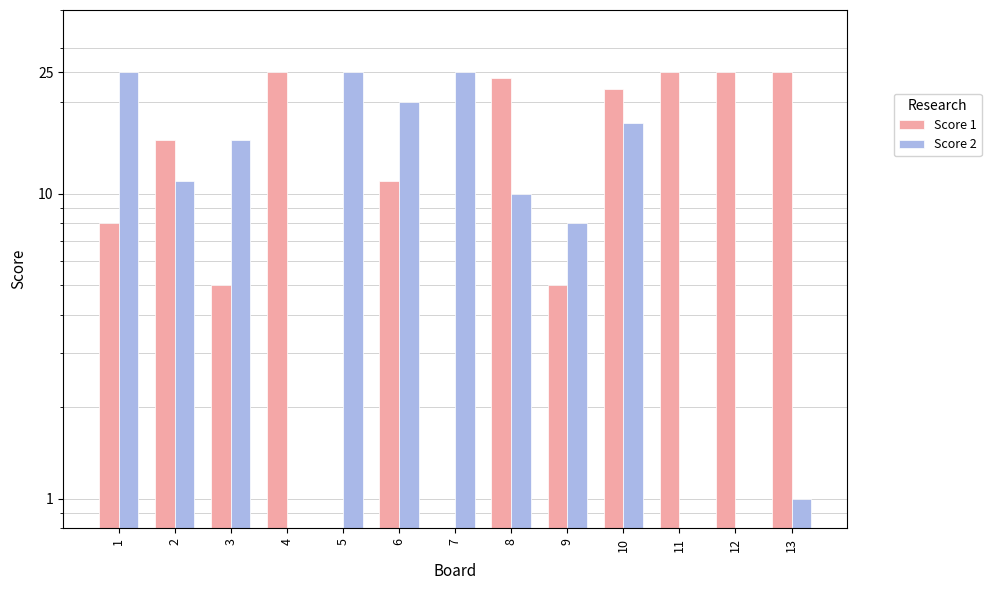

What is the value of the Score 1 bar at the 10th from the left?

22